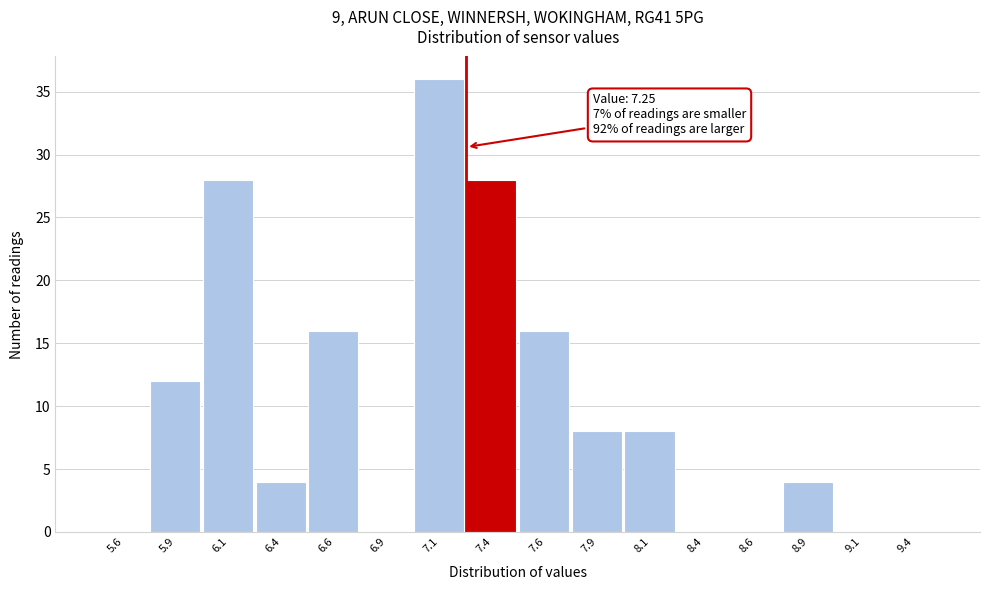

Which range on the x-axis has the tallest bar?

7.00 to 7.25